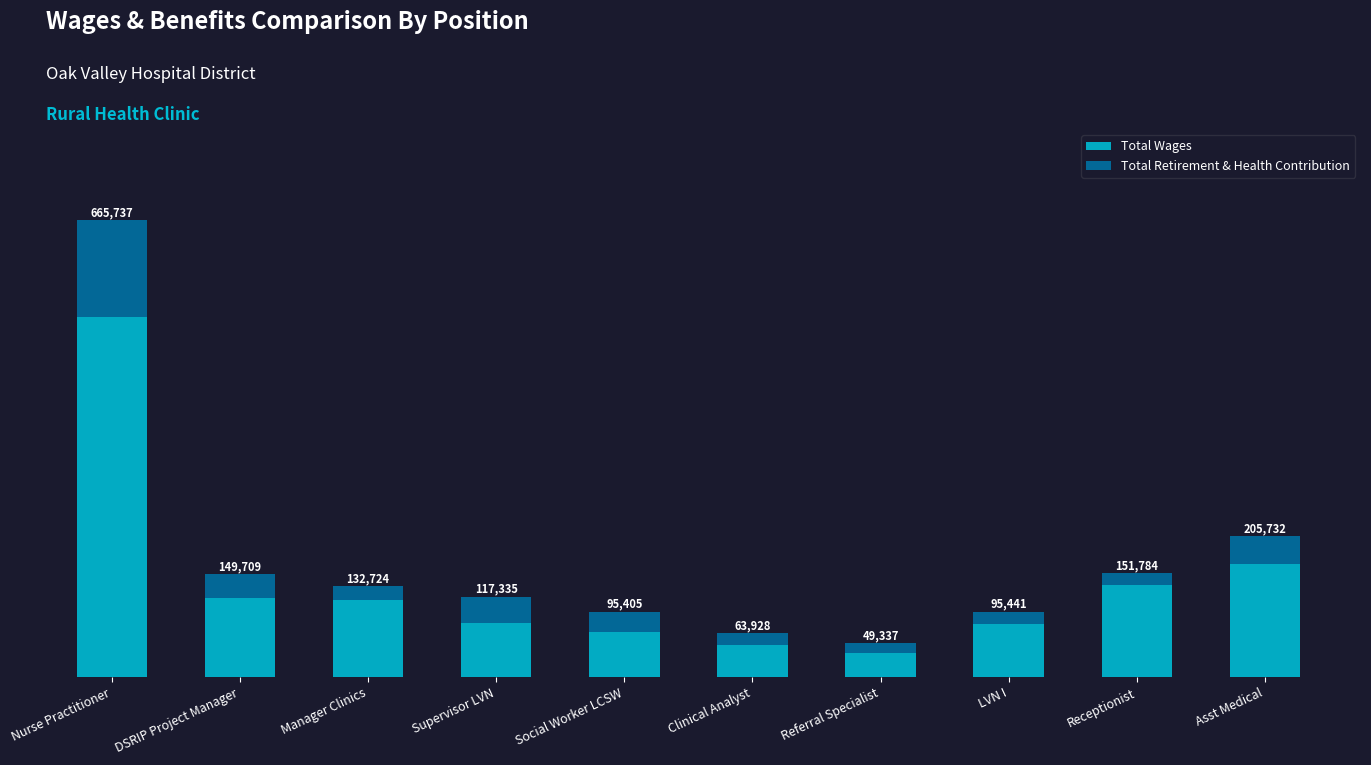

The value of Total Wages at Manager Clinics is 111927. True or false?

True